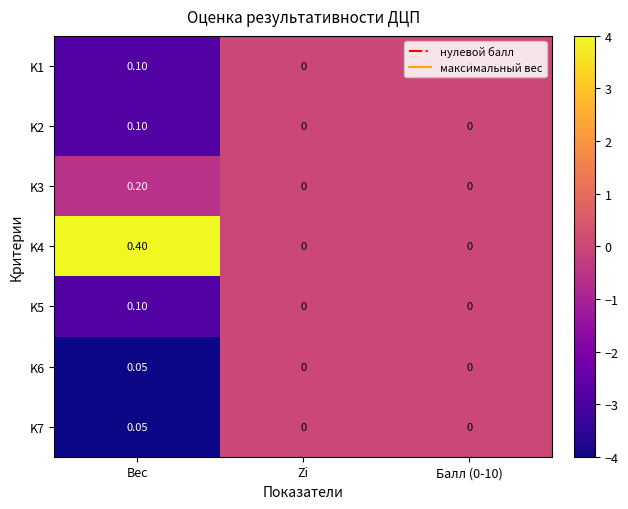

Which category has the highest value across all series?

Вес